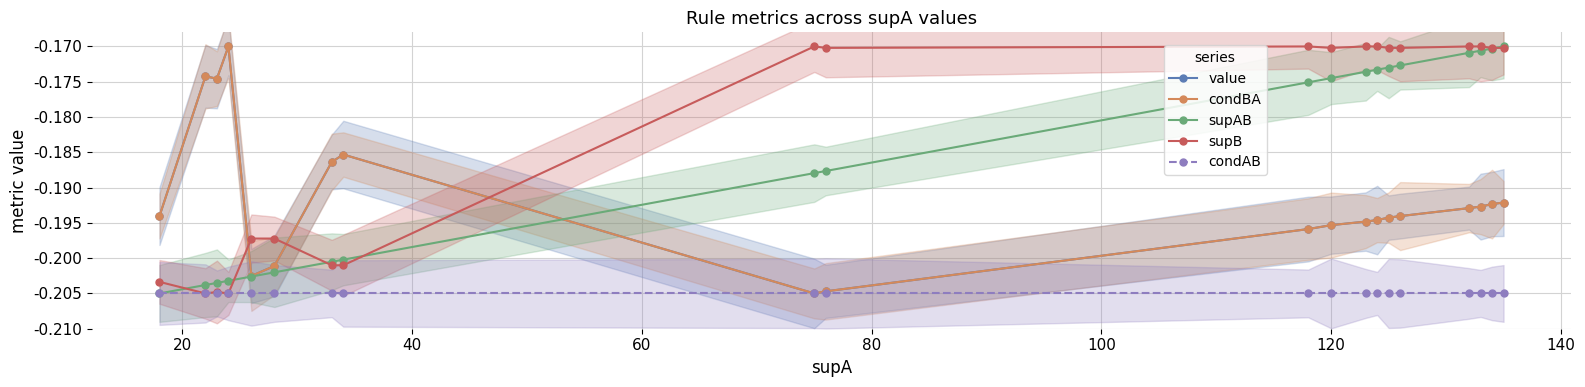

Is the value of supB at 10 greater than the value of condAB at 160?

Yes